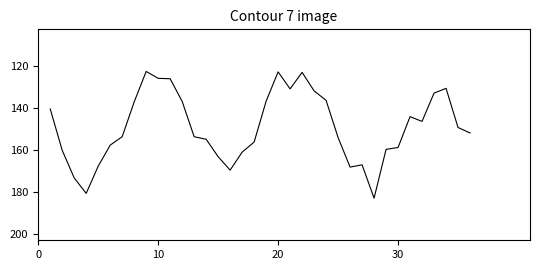

What is the maximum value shown in the chart?

182.9